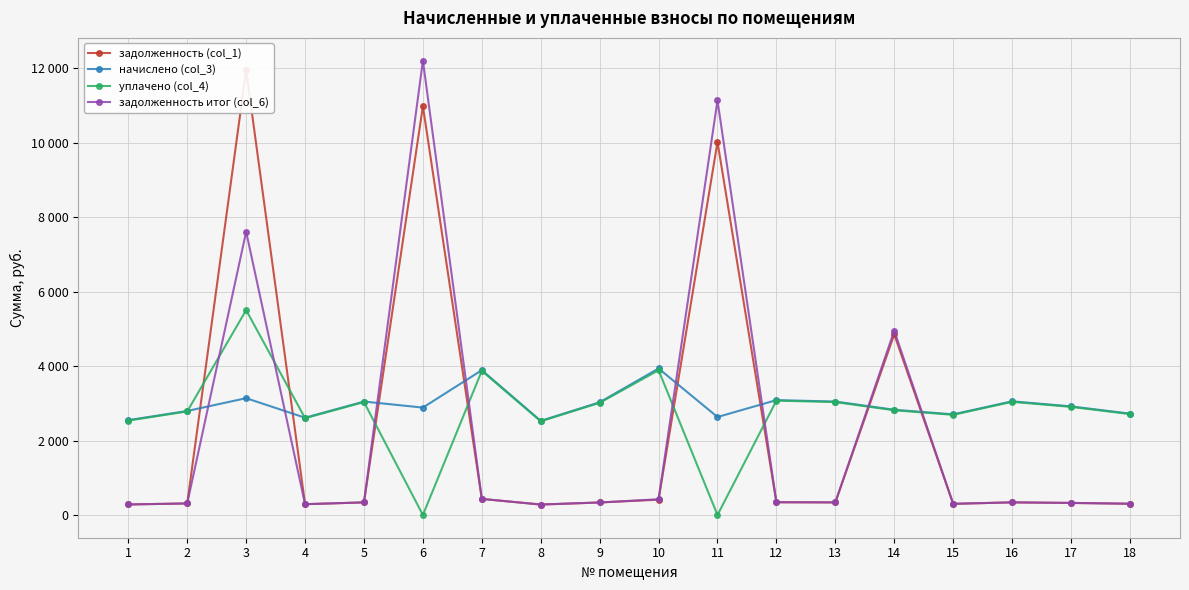

At which category is the sum across all series the highest?

3